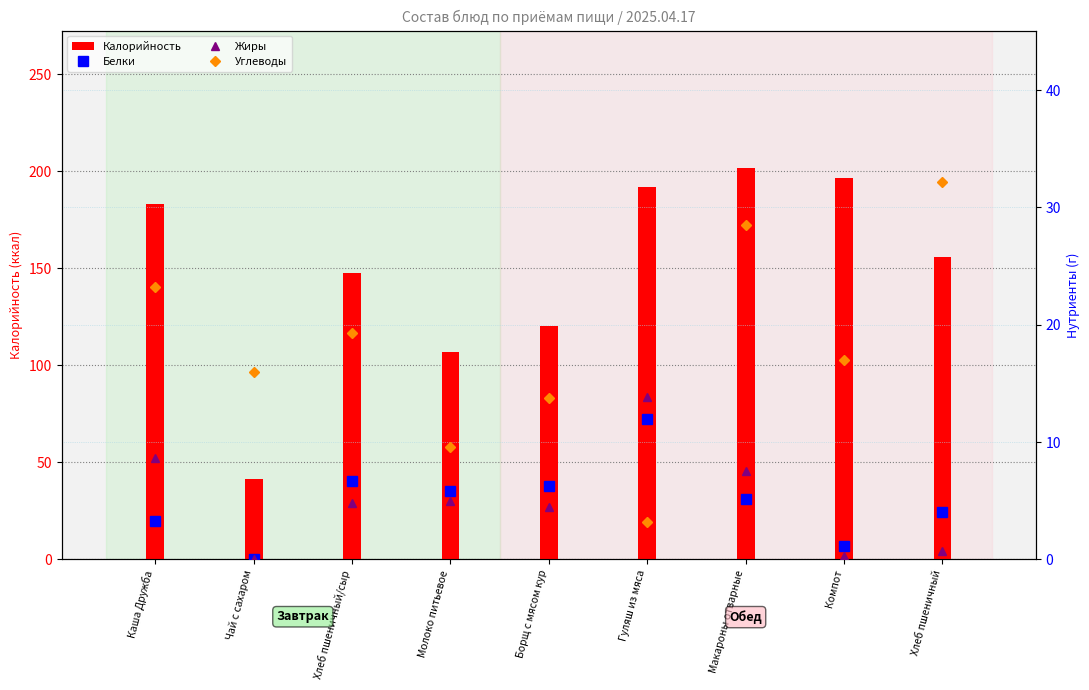

Reading left to right, list all the values displayed in this chart.

Калорийность: Каша Дружба=183.4	Чай с сахаром=41.6	Хлеб пшеничный/сыр=147.5	Молоко питьевое=107.0	Борщ с мясом кур=120.5	Гуляш из мяса=192.0	Макароны отварные=201.9	Компот=196.4	Хлеб пшеничный=155.9
Белки: Каша Дружба=3.3	Чай с сахаром=0.0	Хлеб пшеничный/сыр=6.6	Молоко питьевое=5.8	Борщ с мясом кур=6.2	Гуляш из мяса=12.0	Макароны отварные=5.1	Компот=1.2	Хлеб пшеничный=4.0
Жиры: Каша Дружба=8.6	Чай с сахаром=0.0	Хлеб пшеничный/сыр=4.8	Молоко питьевое=5.0	Борщ с мясом кур=4.5	Гуляш из мяса=13.9	Макароны отварные=7.5	Компот=0.3	Хлеб пшеничный=0.7
Углеводы: Каша Дружба=23.2	Чай с сахаром=16.0	Хлеб пшеничный/сыр=19.3	Молоко питьевое=9.6	Борщ с мясом кур=13.8	Гуляш из мяса=3.2	Макароны отварные=28.5	Компот=17.0	Хлеб пшеничный=32.2